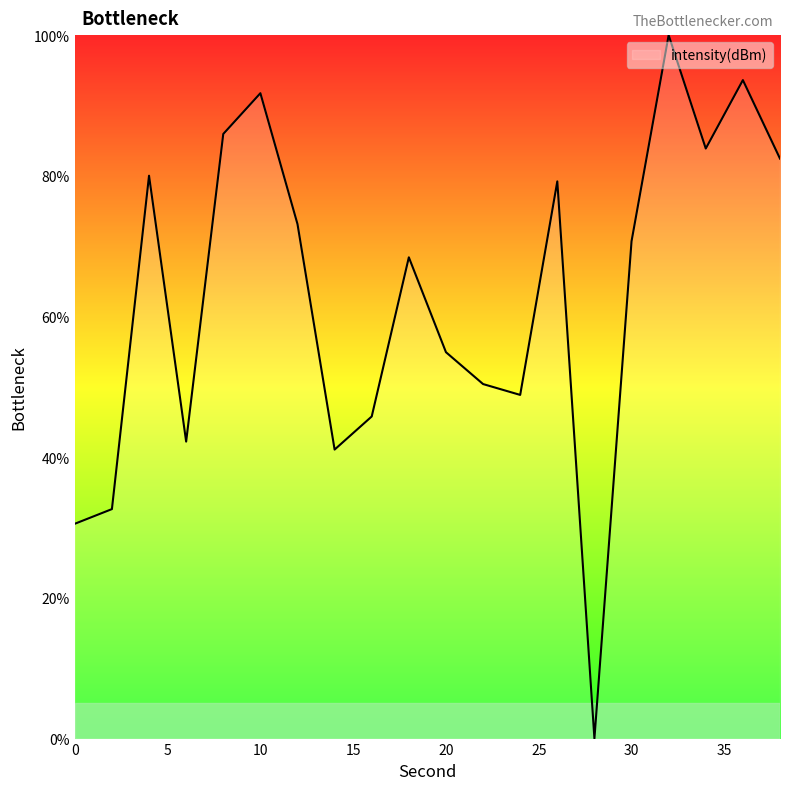

What is the difference between the maximum and minimum values?

100.0